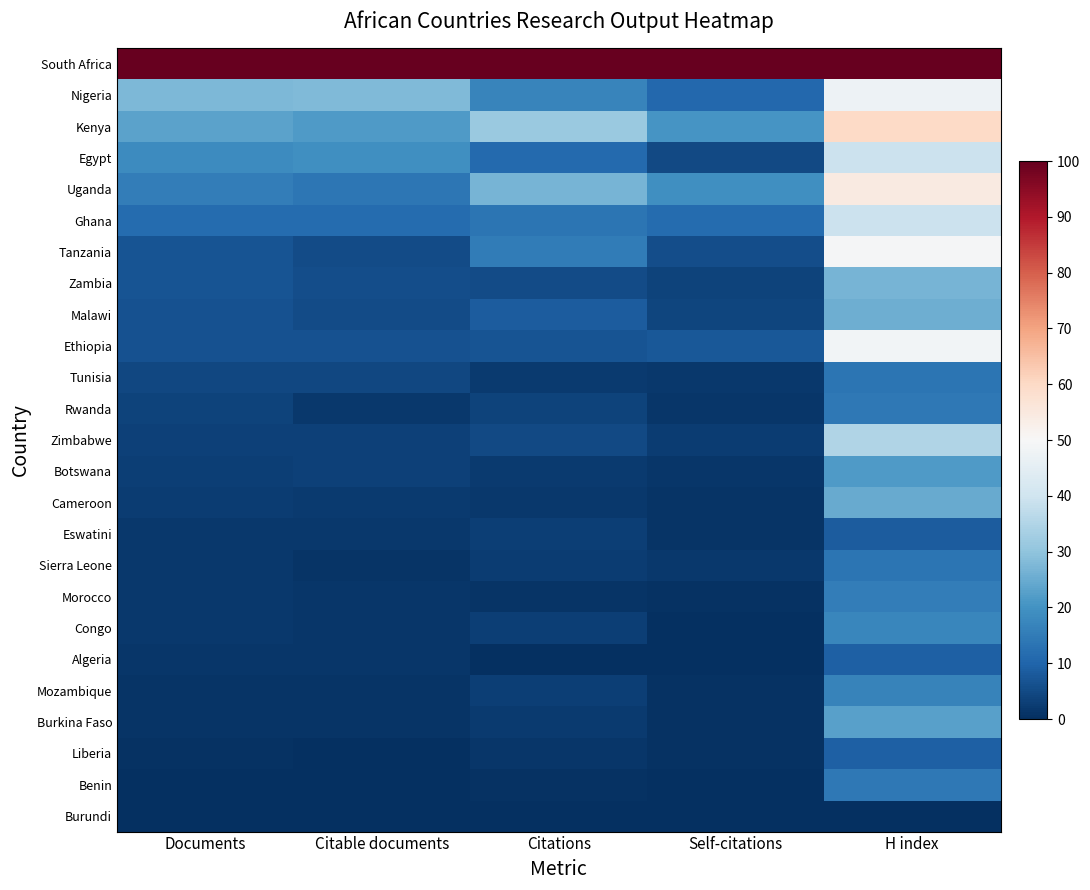

What is the total value across all series at Documents?

249.6